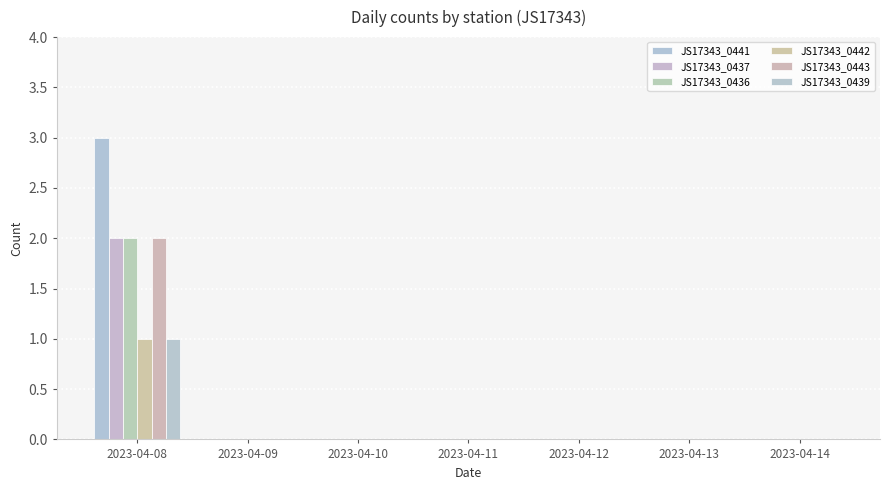

Which category has the highest value in the JS17343_0437 series?

2023-04-08